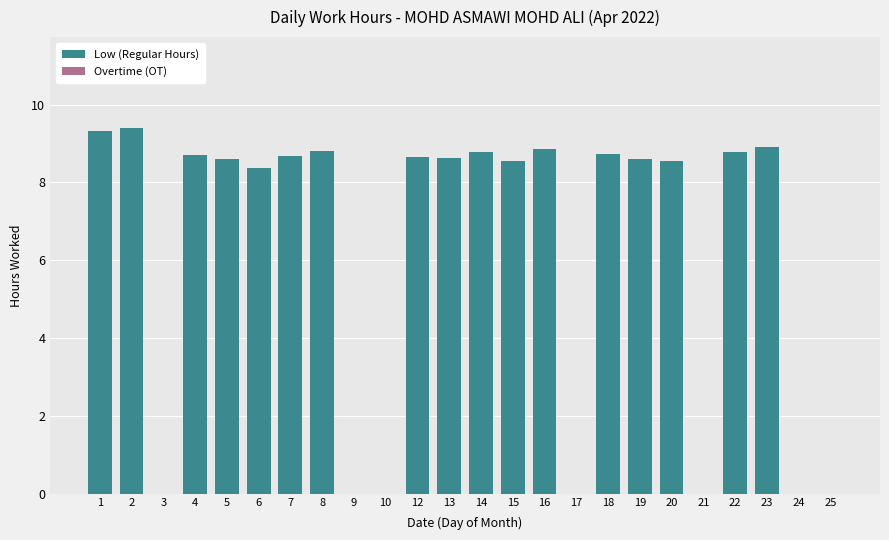

What is the approximate value at 7?

8.7